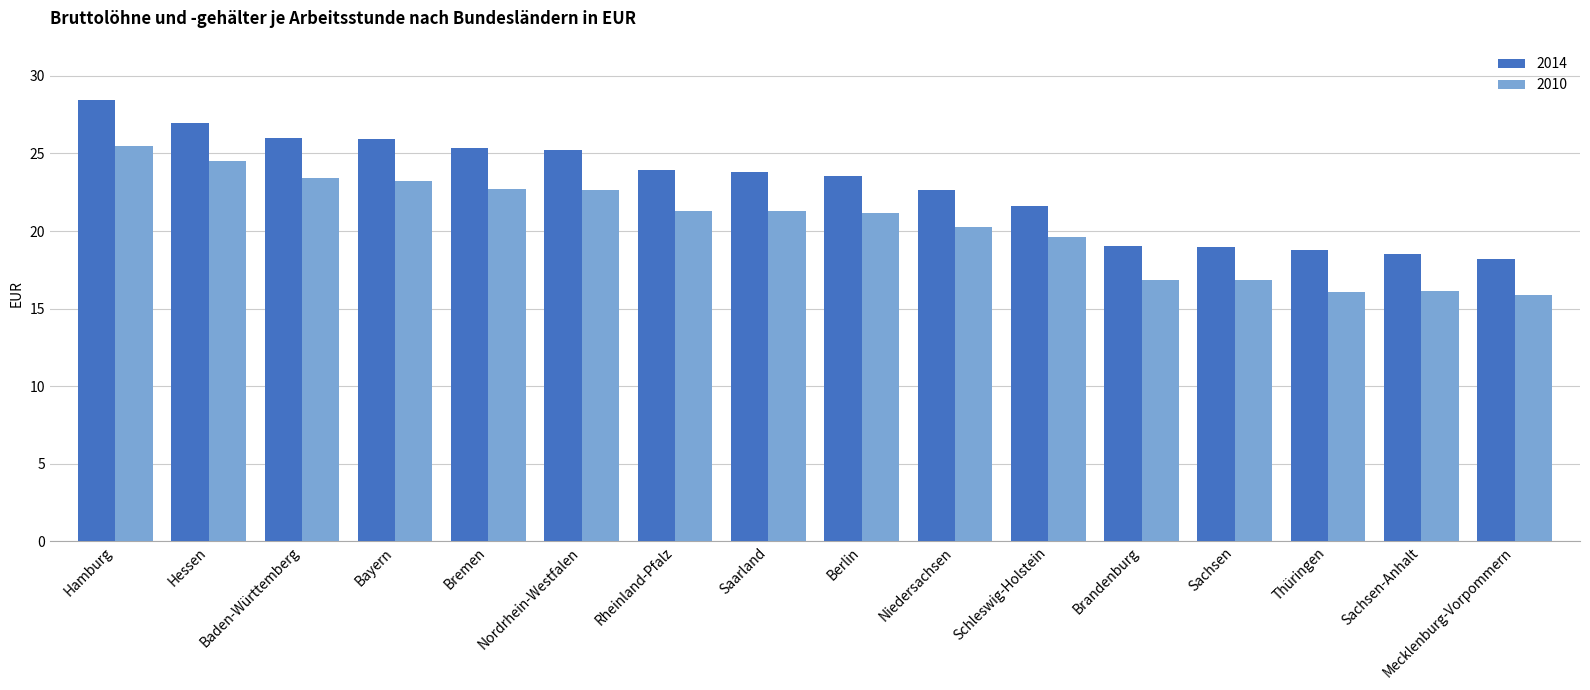

Rank the series at Brandenburg from highest to lowest value.

2014, 2010